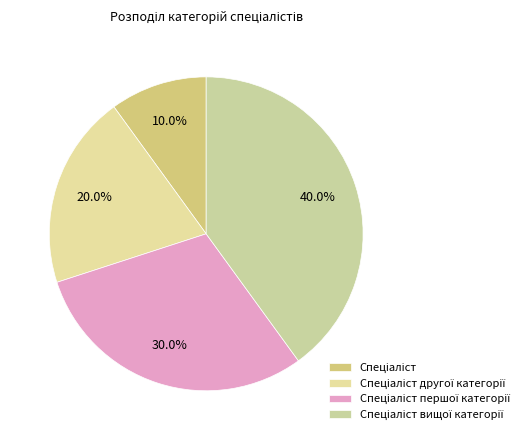

How many slices are in this pie chart?

4